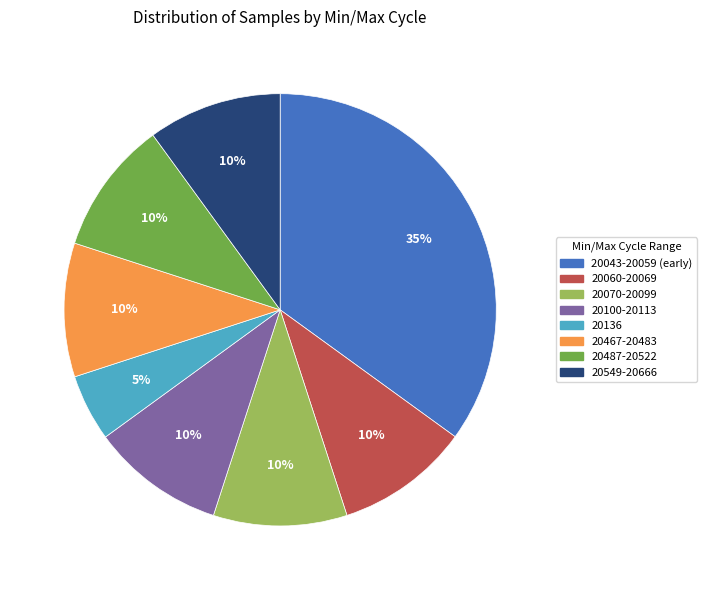

What is the ratio of the value at 20100-20113 to the value at 20487-20522?

1.0